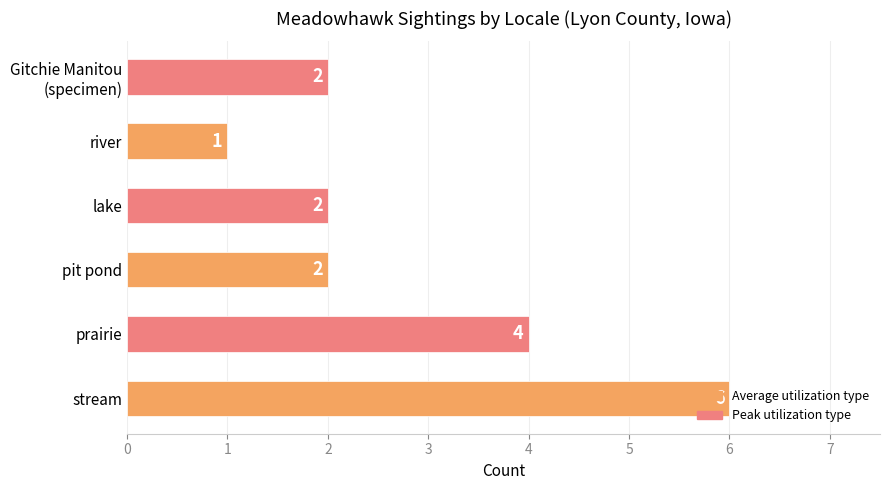

How many values are between 2 and 4?

4